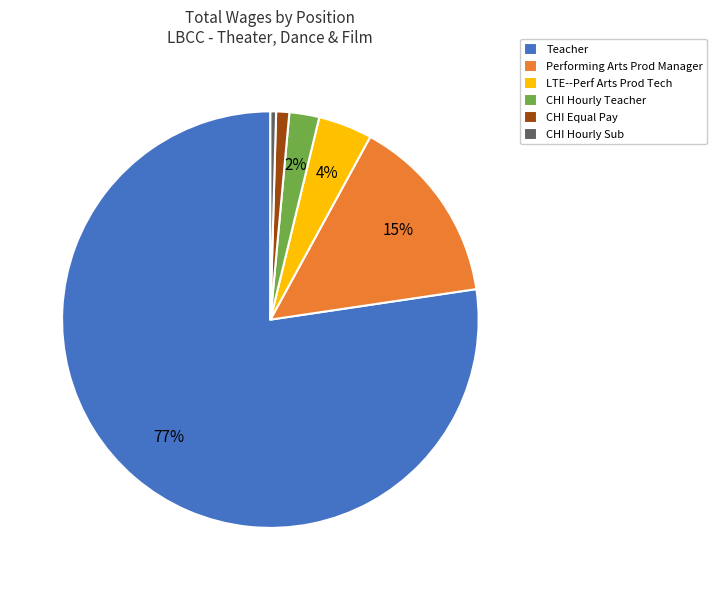

To the nearest percent, what portion does Performing Arts Prod Manager represent?

15%